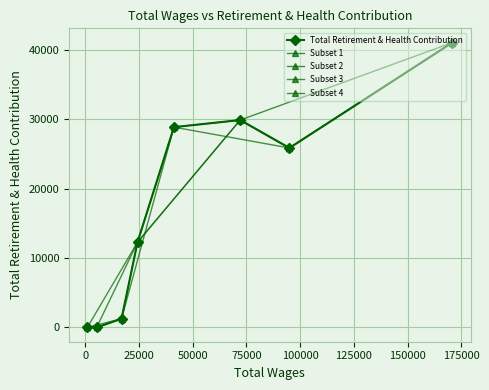

Does the chart display data point markers on the line(s)?

Yes